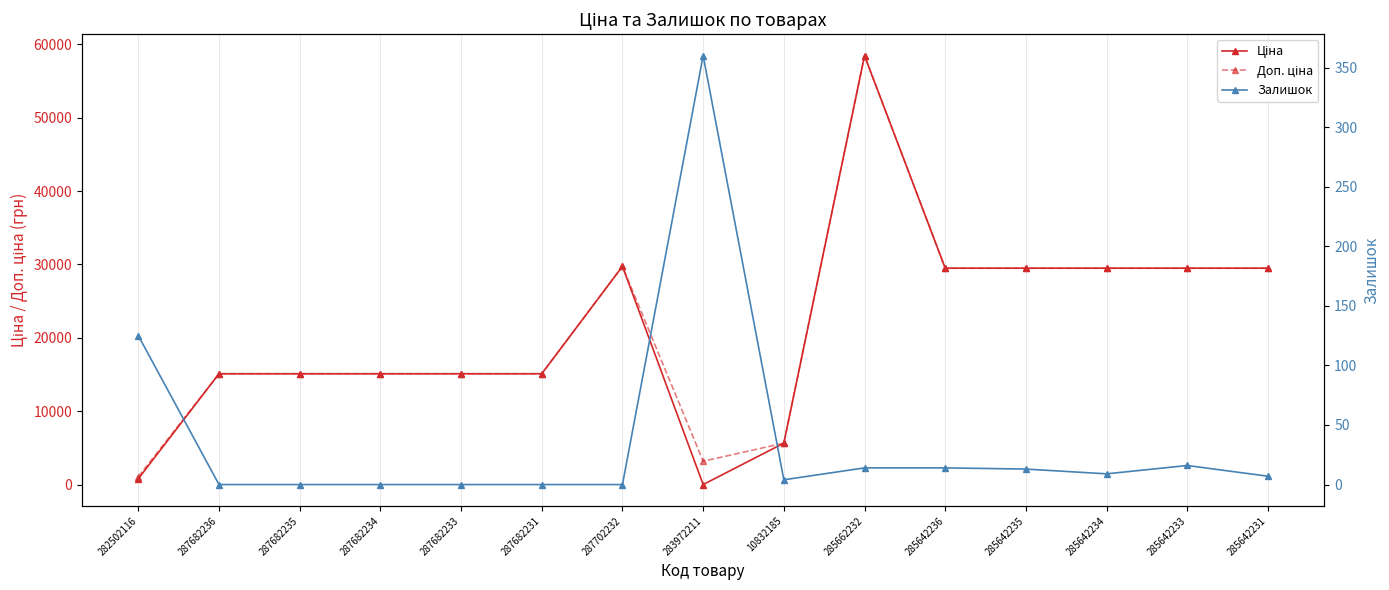

What is the difference between the maximum and second lowest values in the Залишок series?

360.0